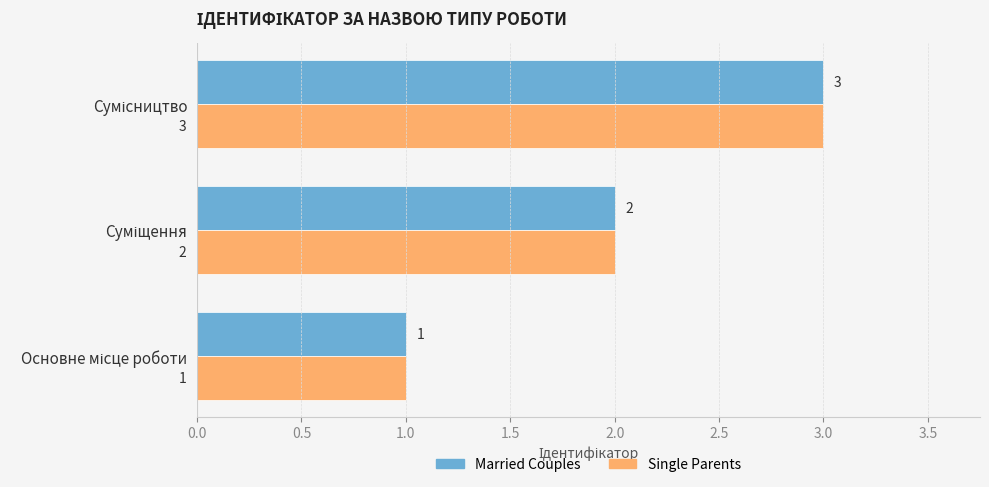

What is the greatest value displayed?

3